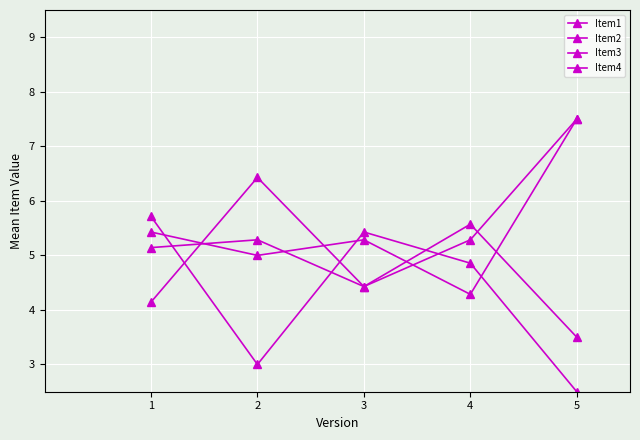

How many data points does each series have?

5